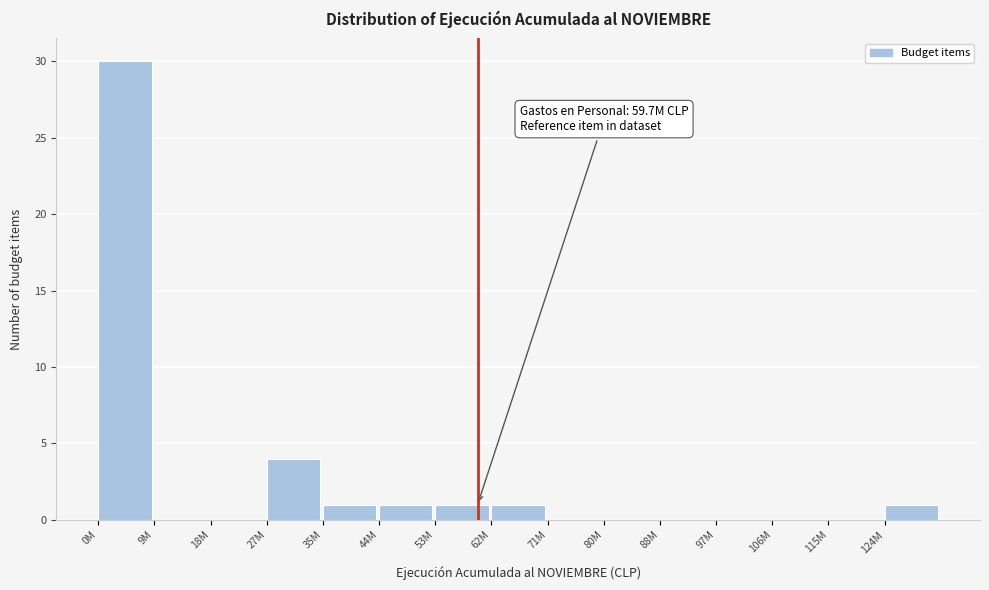

Reading right to left, extract all data points from this chart.

124M=1	115M=0	106M=0	97M=0	88M=0	80M=0	71M=0	62M=1	53M=1	44M=1	35M=1	27M=4	18M=0	9M=0	0M=30